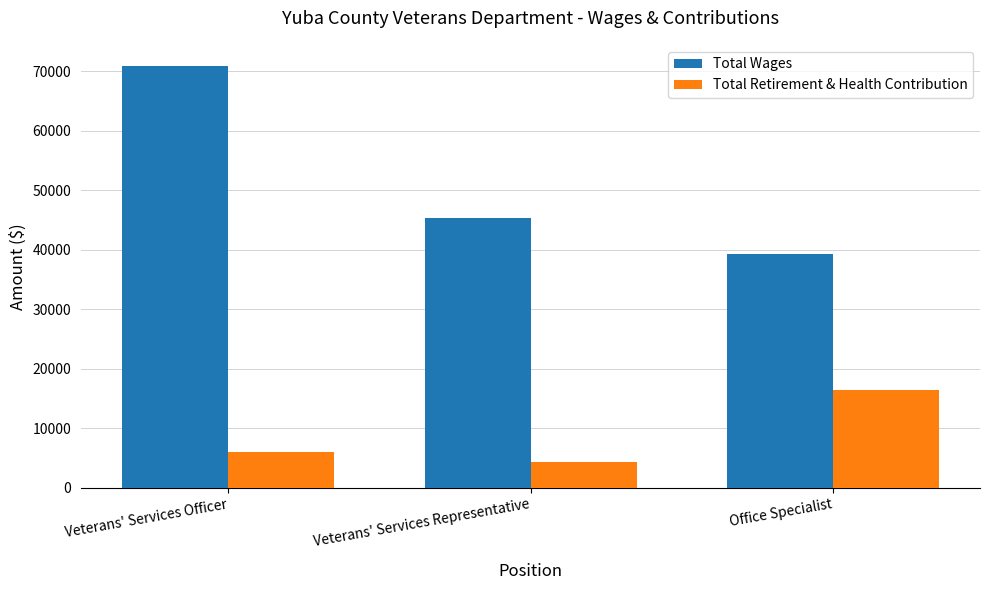

Which series changed the most between Veterans' Services Representative and Office Specialist?

Total Retirement & Health Contribution